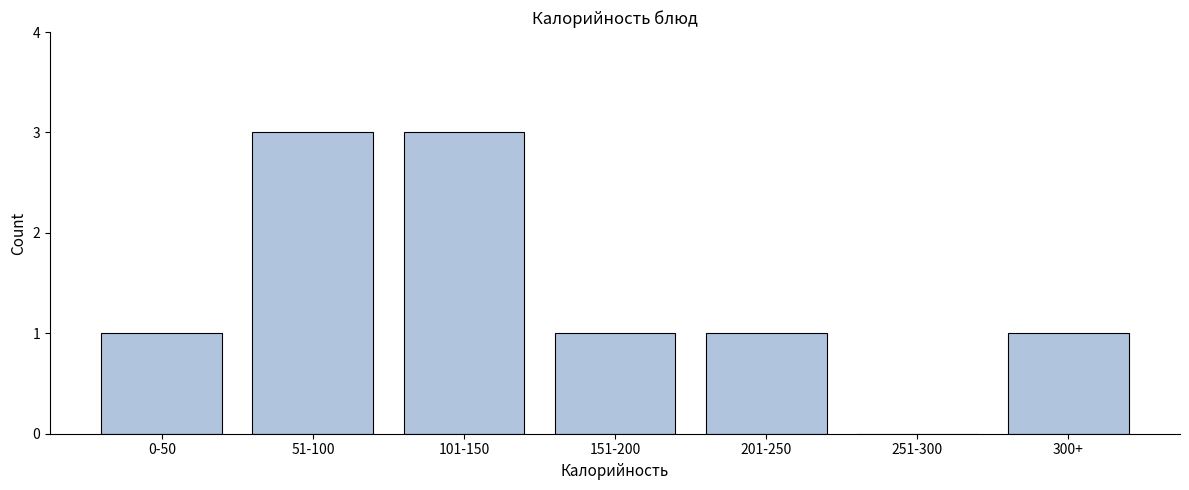

Reading left to right, transcribe all the data shown in this chart.

0-50=1	51-100=3	101-150=3	151-200=1	201-250=1	251-300=0	300+=1